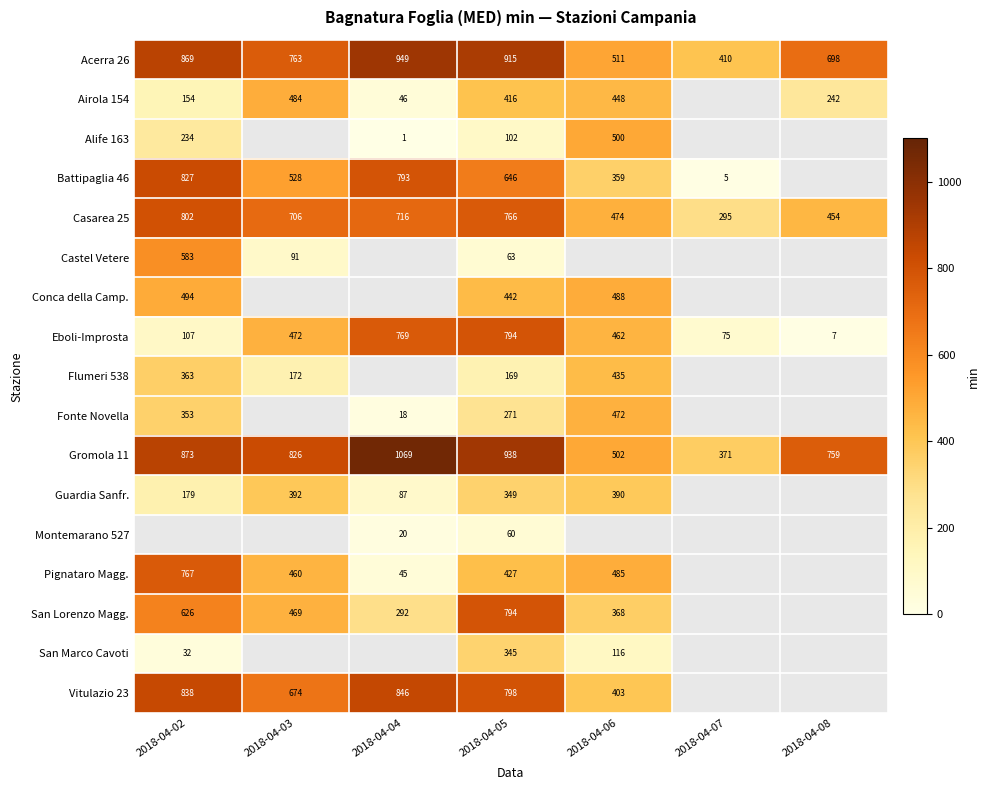

How many categories are shown in the chart?

7